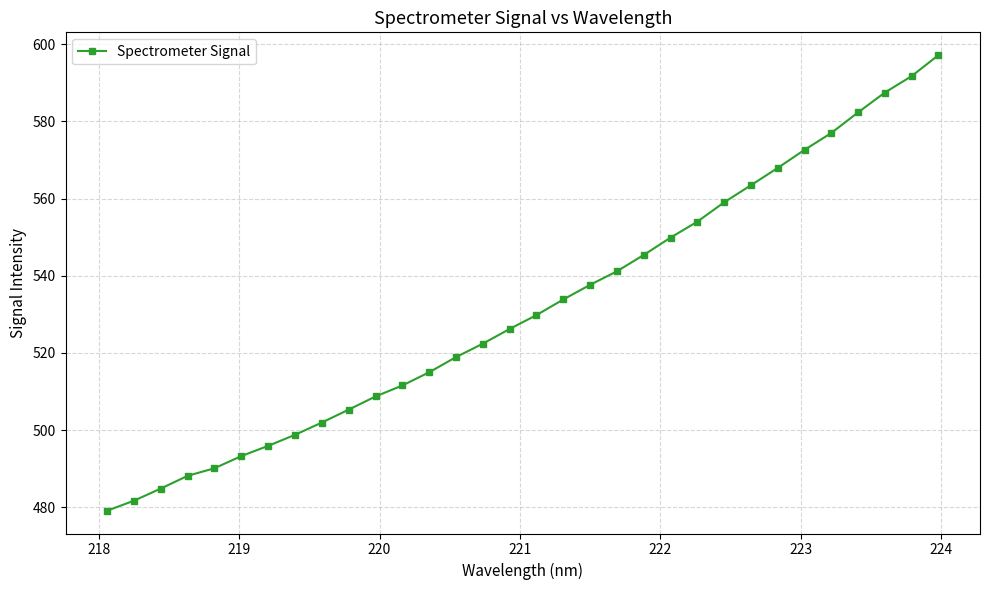

What is the average value?

531.6